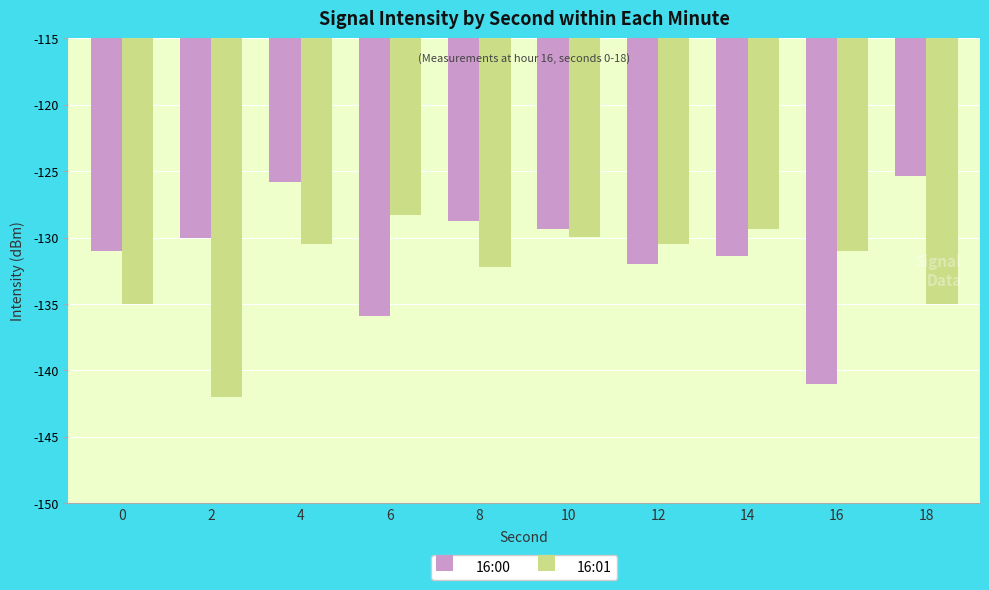

What is the value of the 16:00 bar at the 3rd from the left?

-125.8